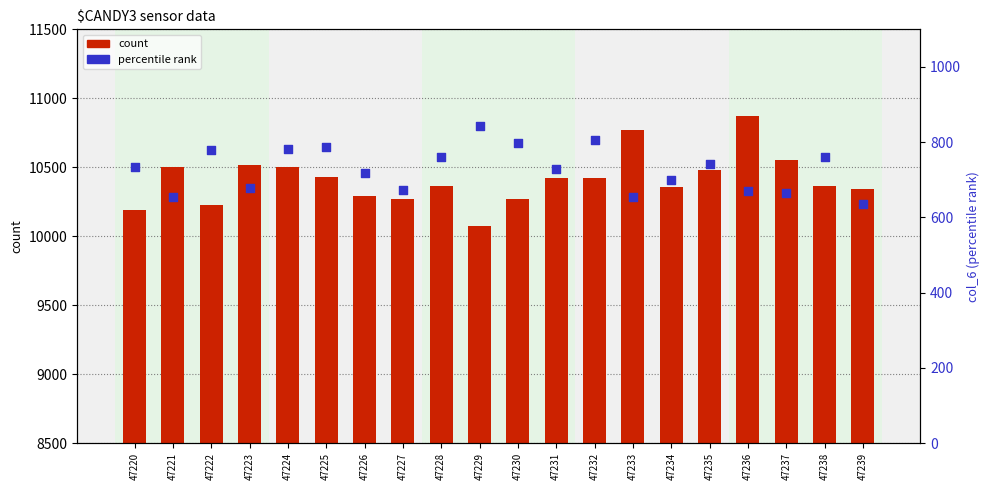

Which series has the widest spread of Y values?

count